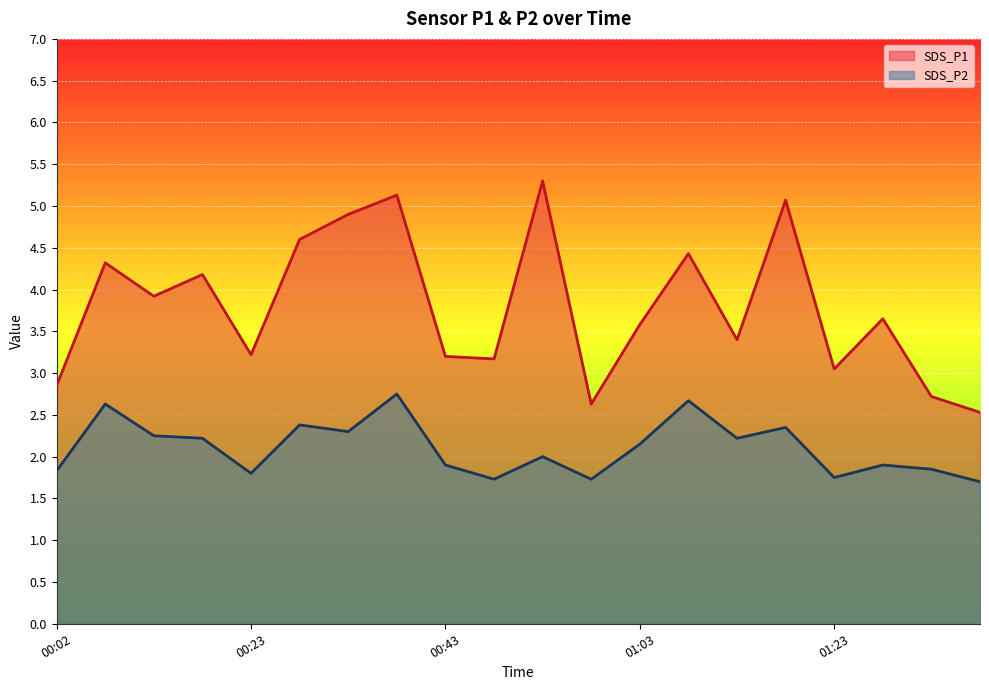

At which category is the sum across all series the highest?

00:38